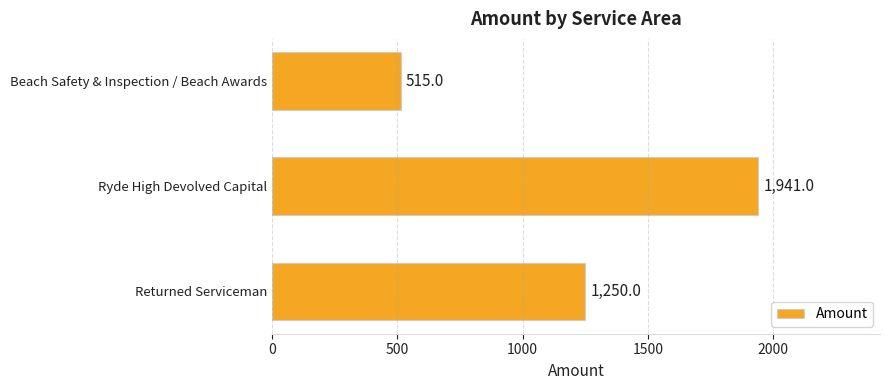

Where is the data nearest to the value 1228?

Returned Serviceman